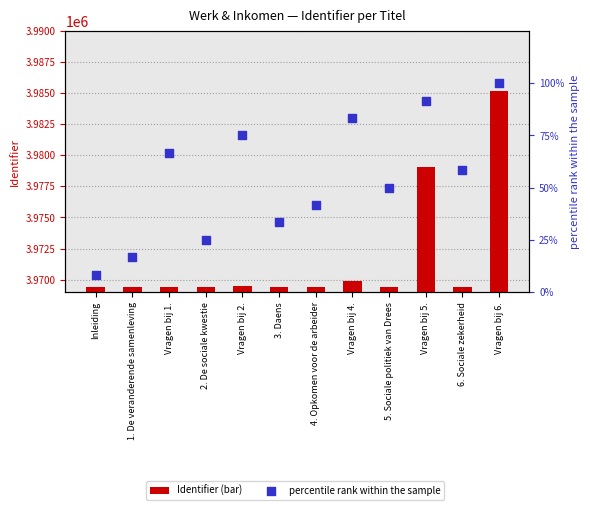

Which series has the widest spread of Y values?

Identifier (count)